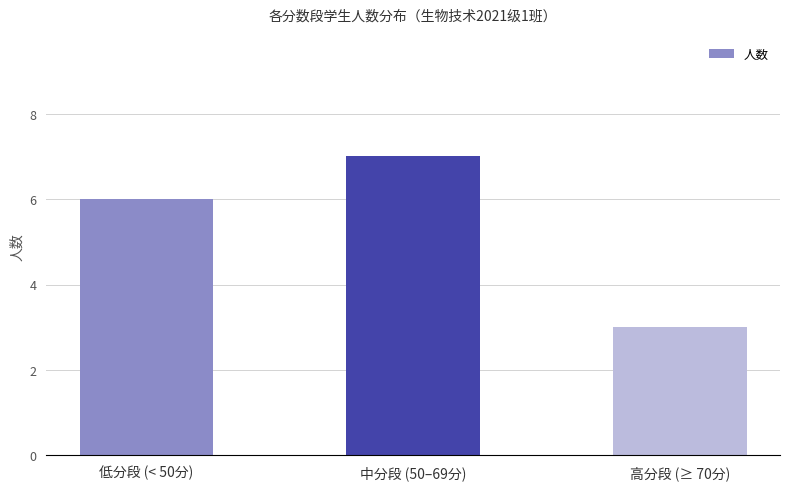

Are the bars grouped side by side (vs. stacked)?

No